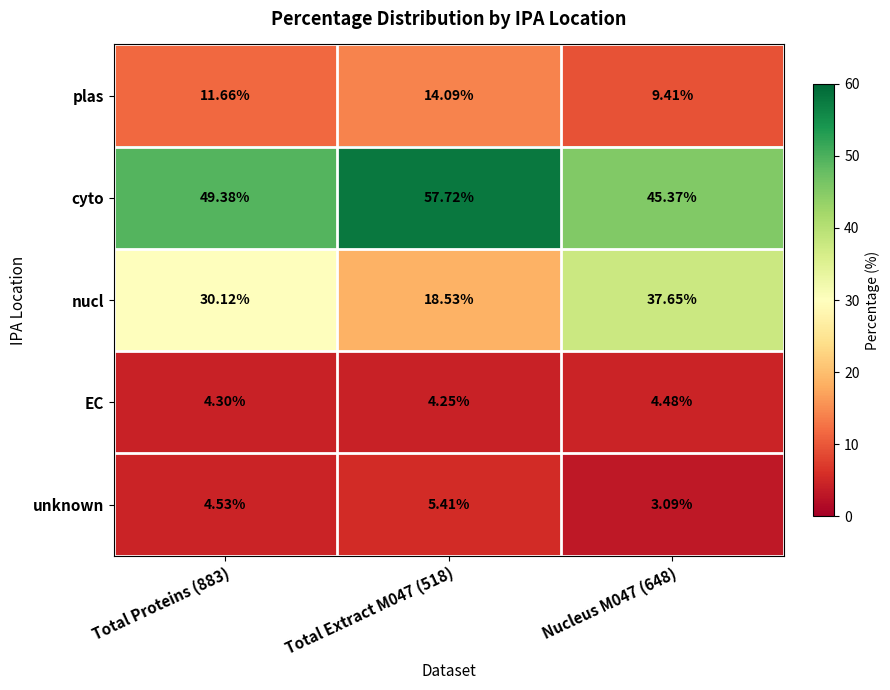

What is the smallest value displayed?

3.1